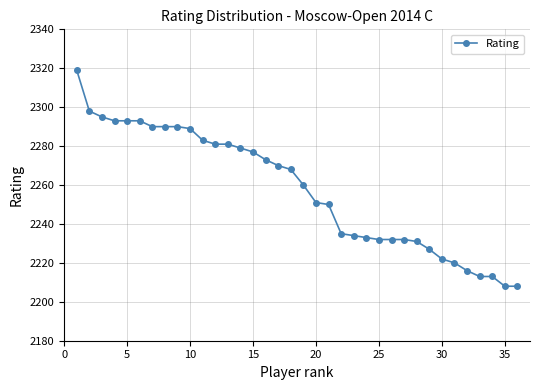

How many data points does each series have?

36